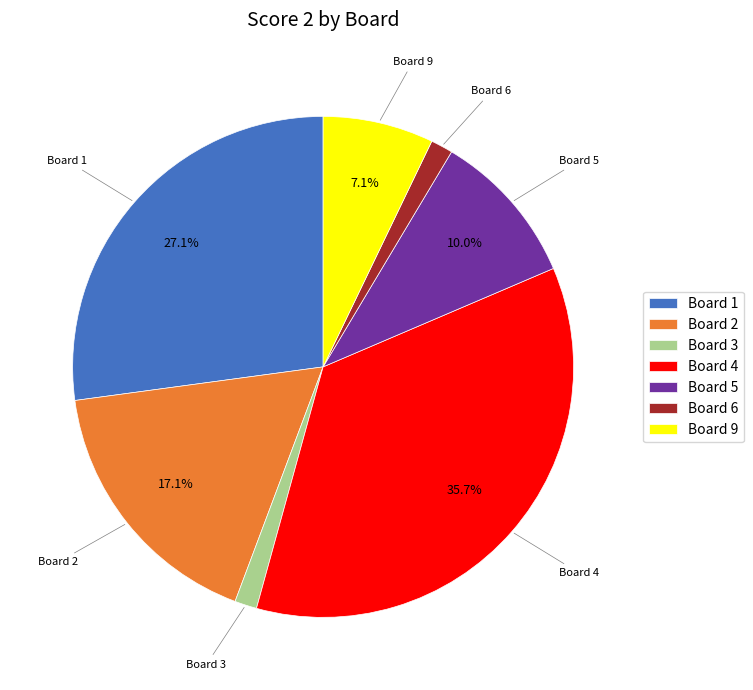

How many slices are in this pie chart?

7